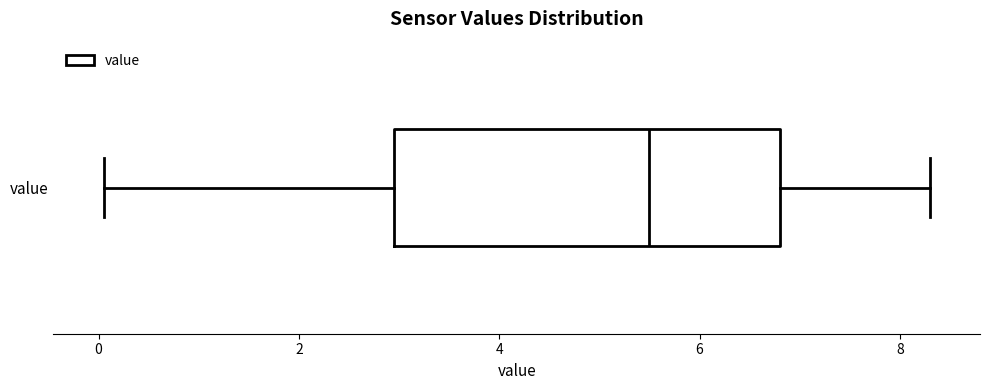

Where does the left whisker of the box for value end on the x-axis? The values are not printed on the chart, so give them approximately, as read against the axis.

0.0